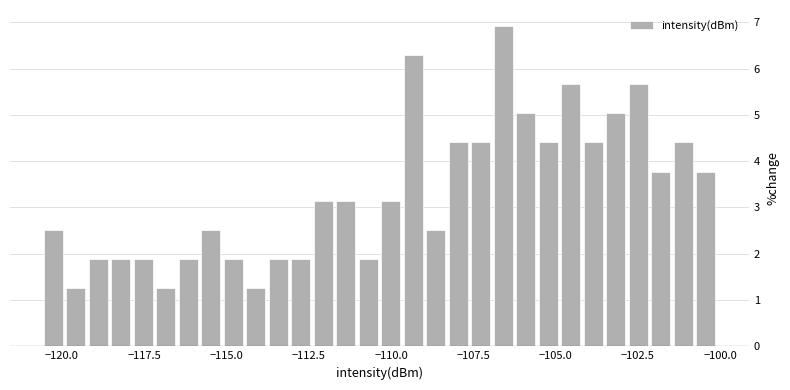

Read against the x-axis, roughly where is the centre of the tallest bar?

-106.5